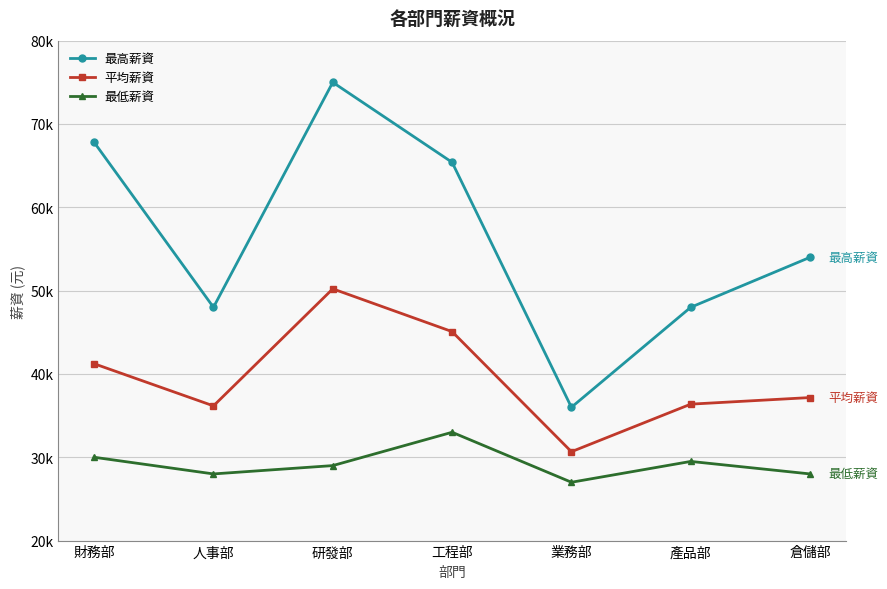

True or false: 平均薪資 and 最高薪資 intersect in this chart.

False